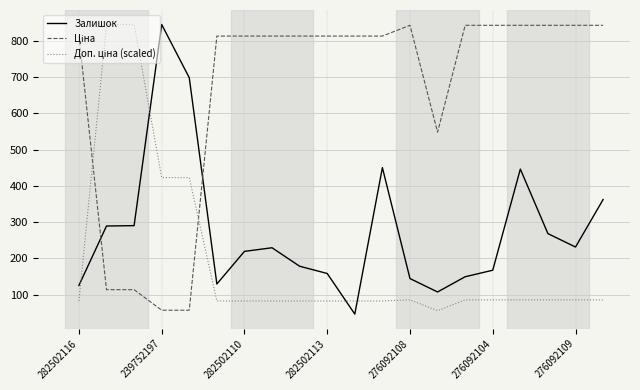

What is the minimum value shown in the chart?

46.0